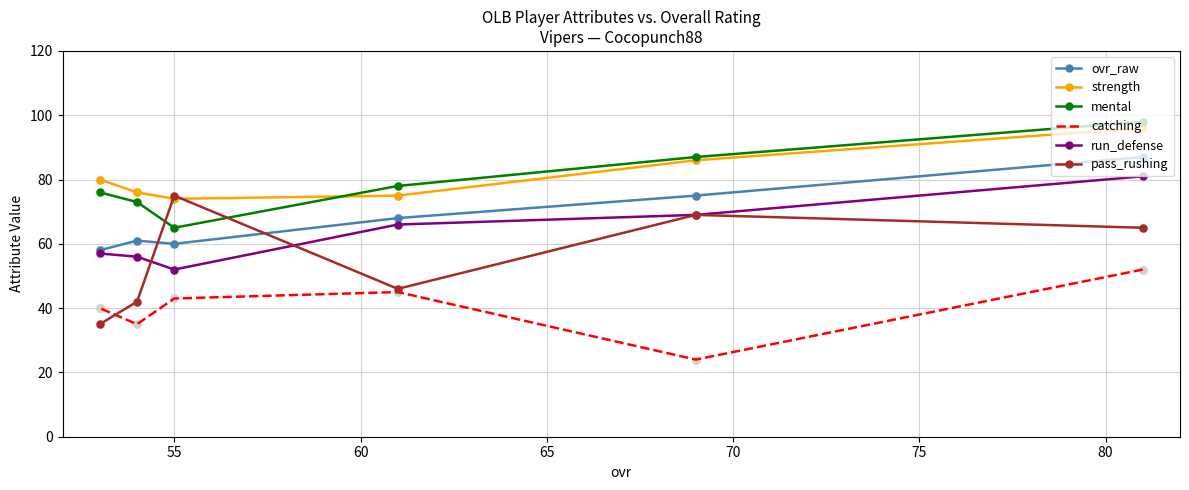

Is the value of mental at 65 greater than the value of catching at 55?

Yes